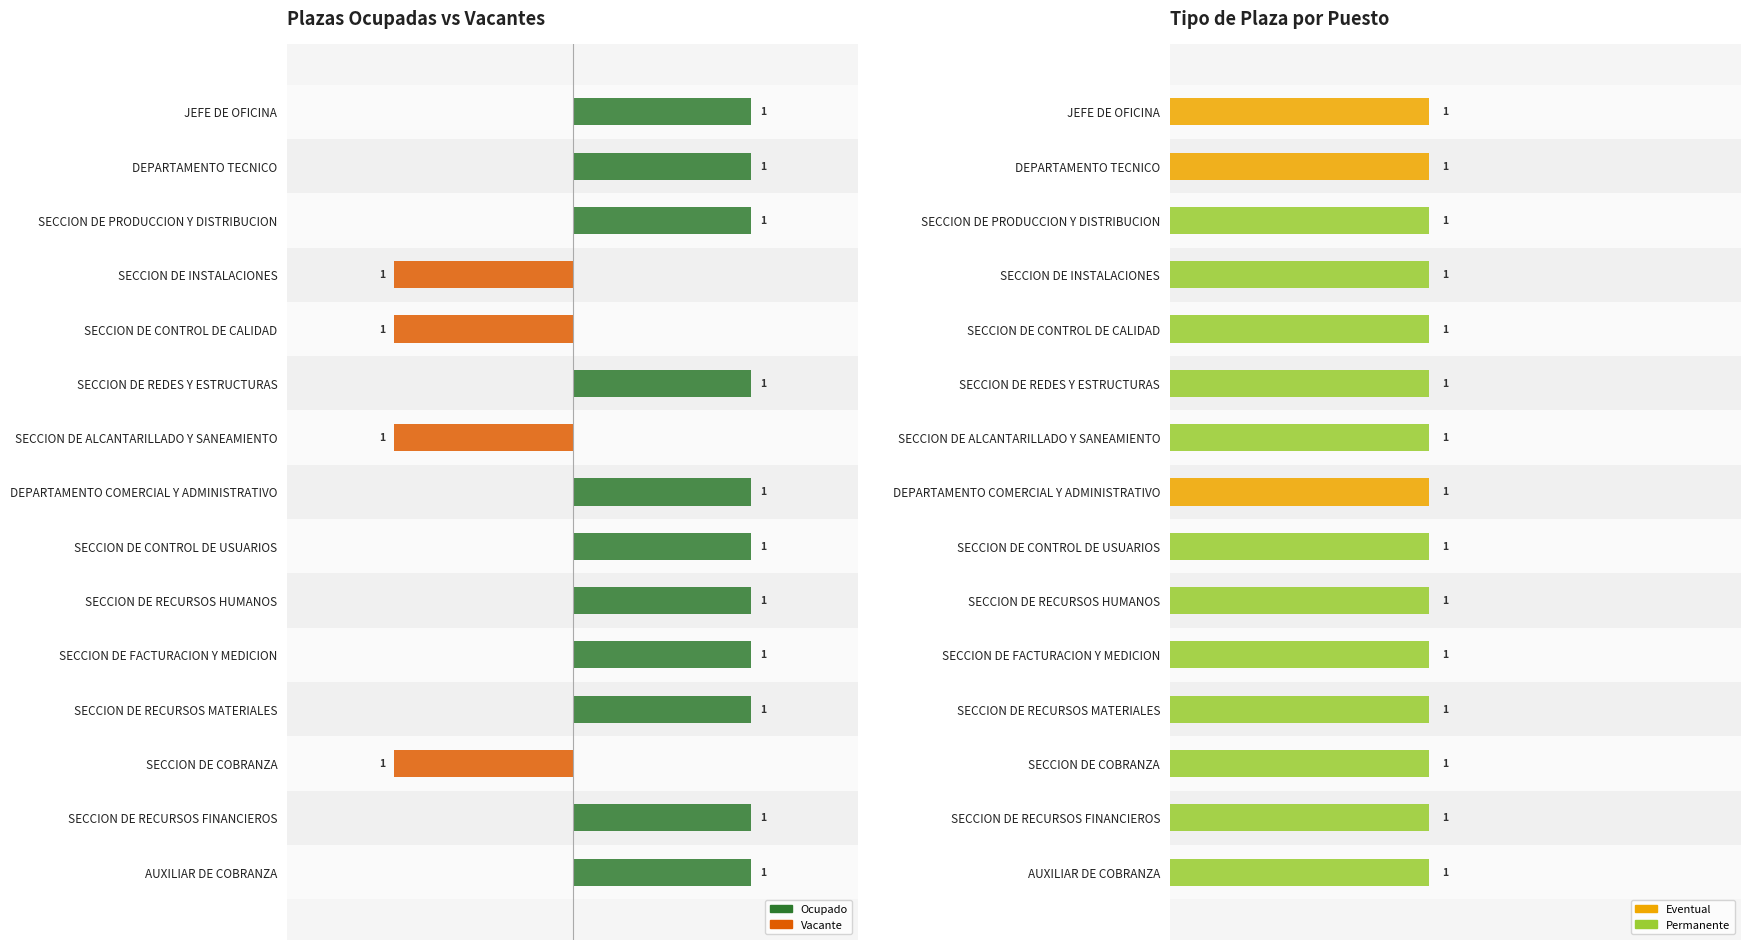

Is the value of Plaza (1=Eventual, rest=Permanente) at 1.0 greater than the value of Vacante at 0.0?

Yes